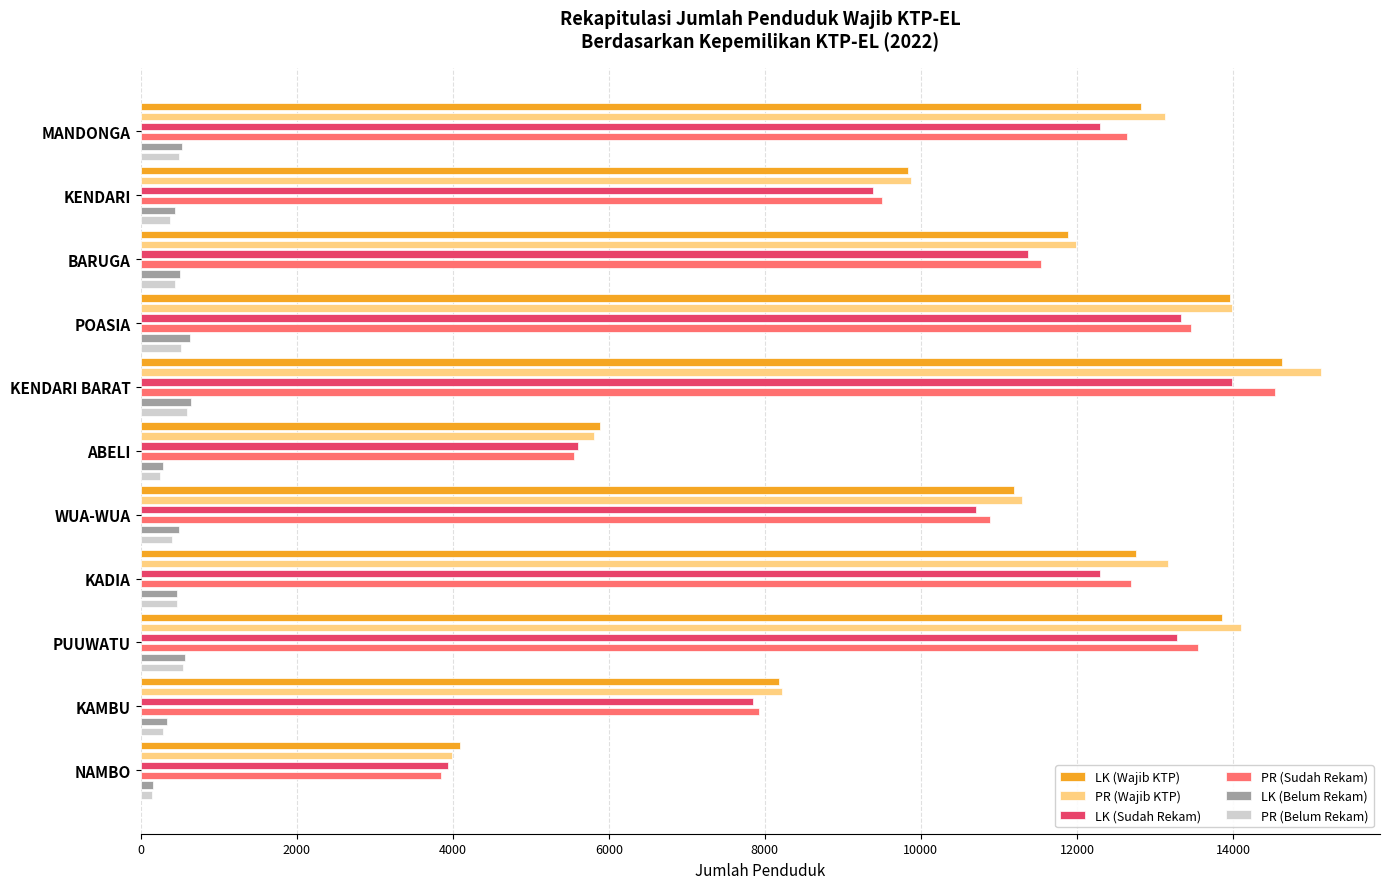

How many data points in PR (Sudah Rekam) are less than 11544?

5